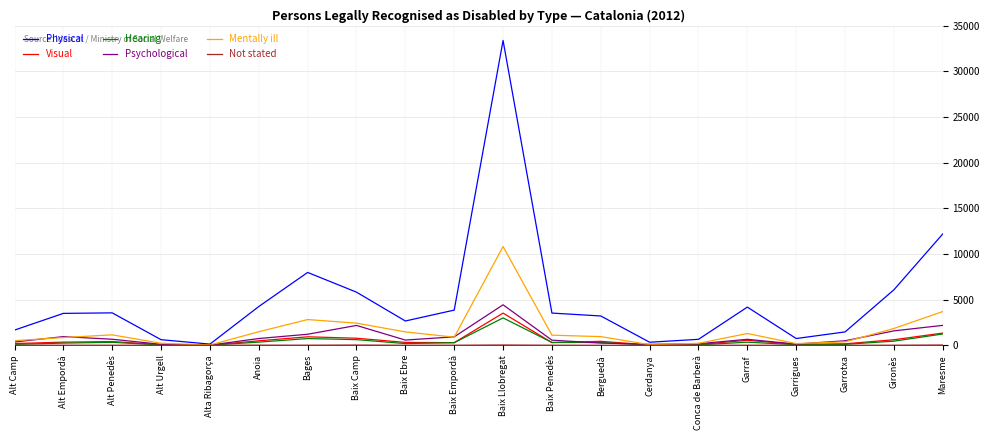

Which series has the widest spread of values?

Physical